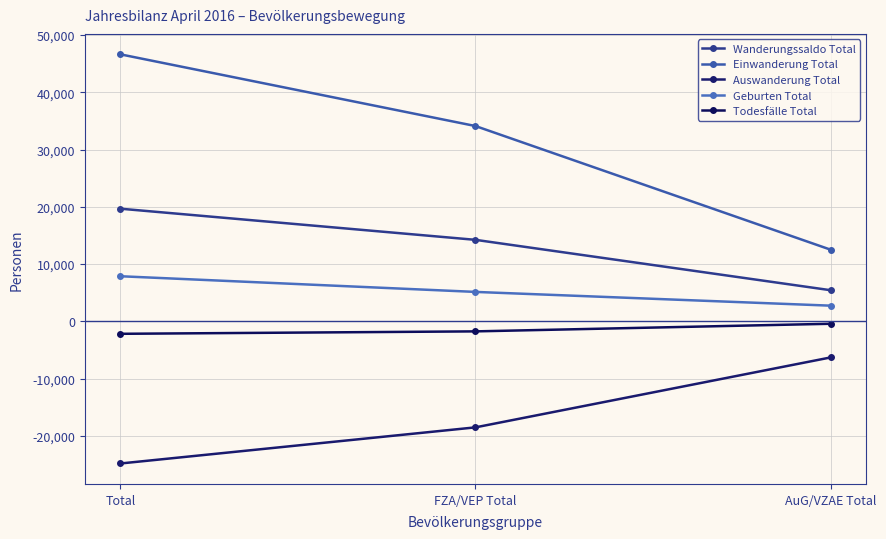

How many distinct data groups are displayed?

5